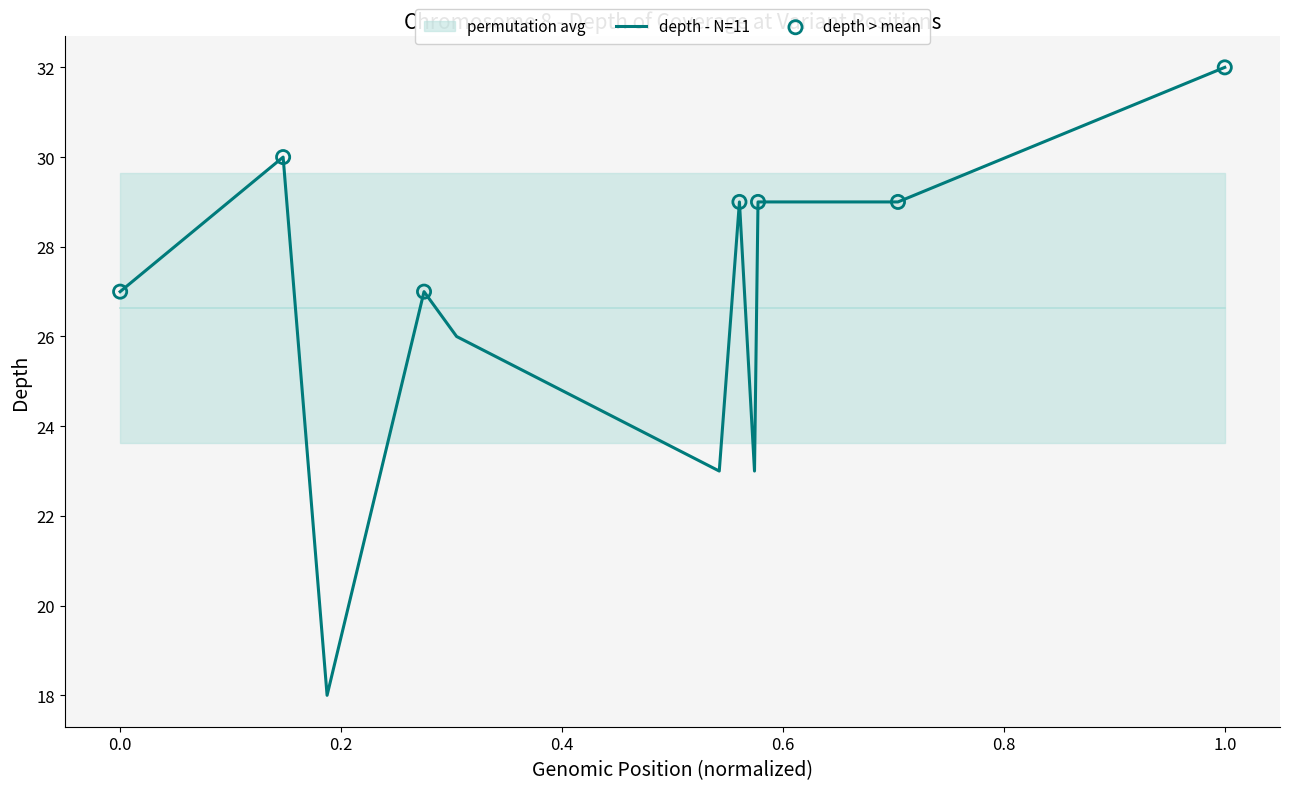

What is the minimum value for depth - N=11?

18